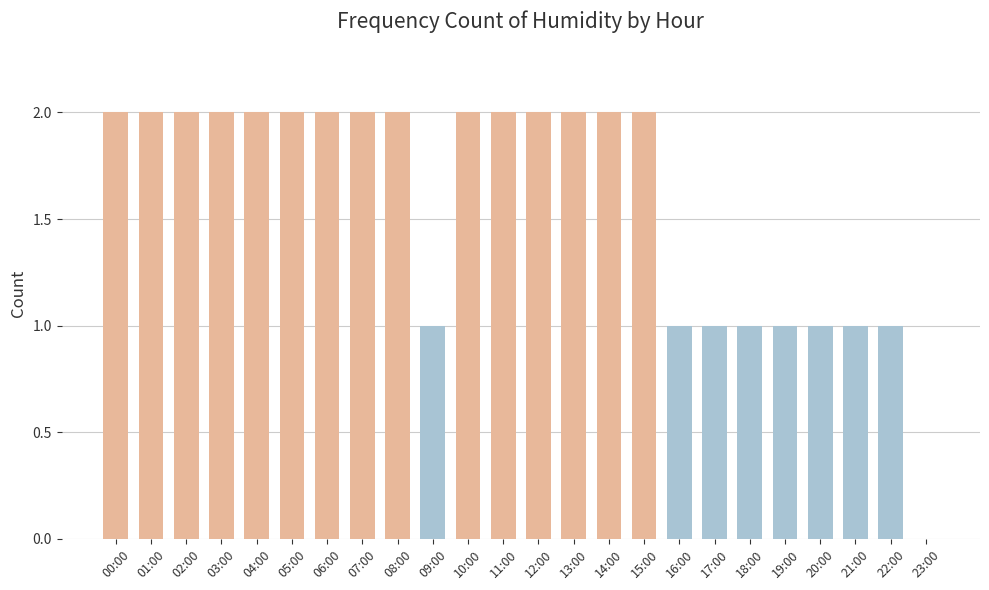

Reading left to right, list all the values displayed in this chart.

2	2	2	2	2	2	2	2	2	1	2	2	2	2	2	2	1	1	1	1	1	1	1	0